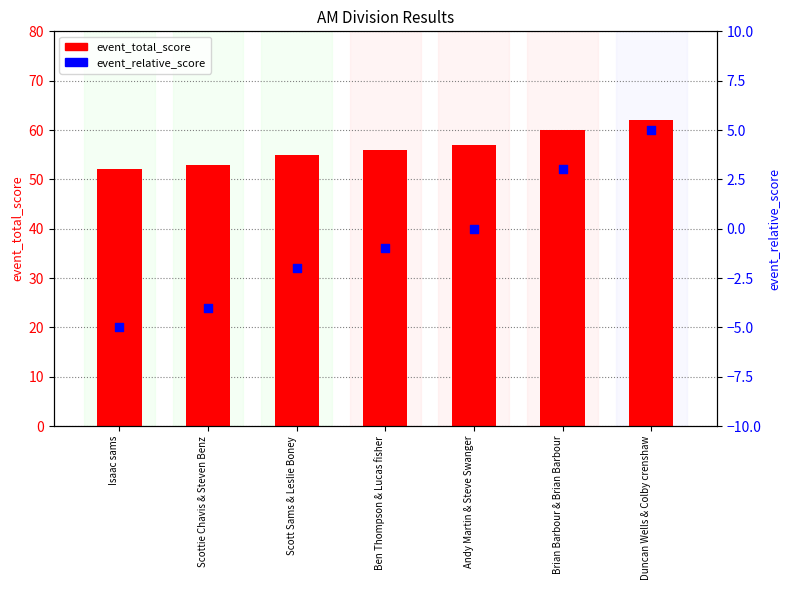

Is the value of event_relative_score at Ben Thompson & Lucas fisher greater than the value of event_total_score at Brian Barbour & Brian Barbour?

No